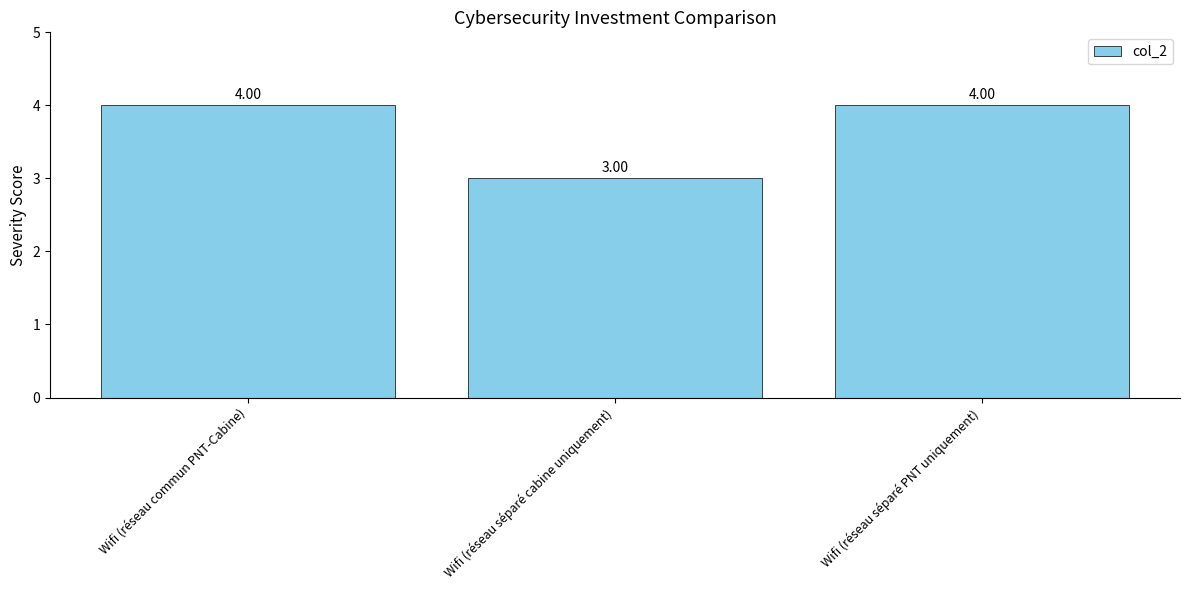

What position from the left is Wifi (réseau séparé PNT uniquement)?

3